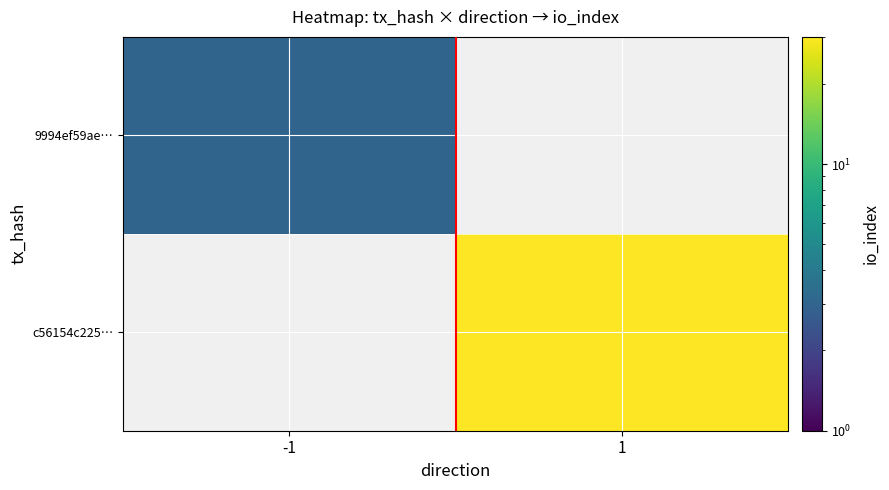

How many data points does each series have?

2